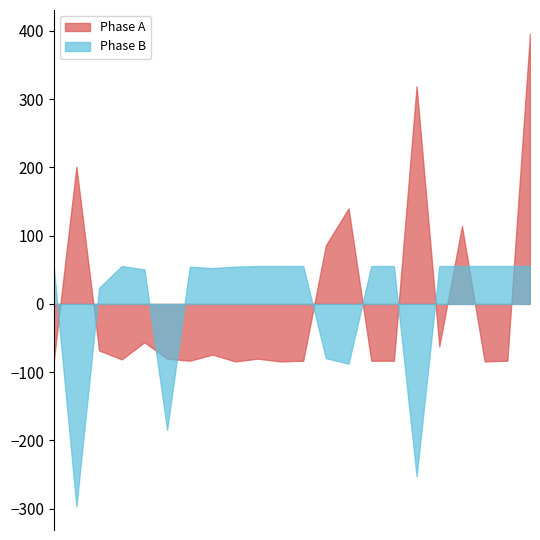

What is the difference between the highest and lowest values at 212?

67